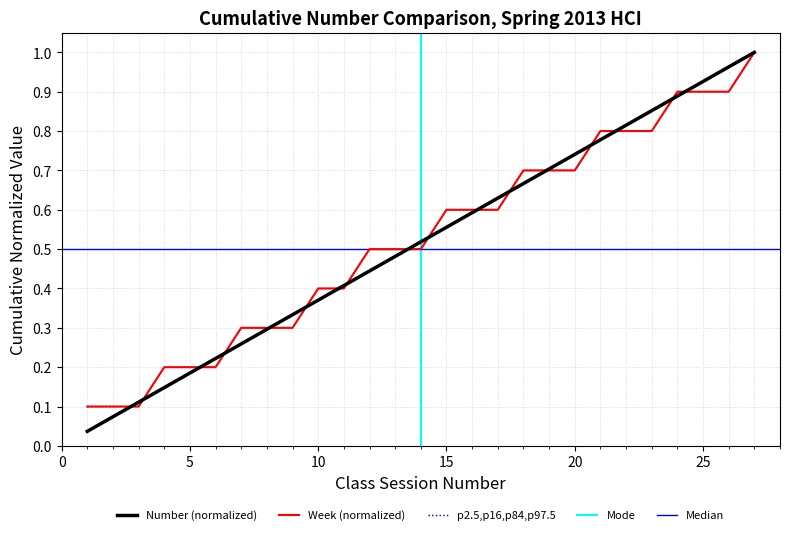

What is the average value of the Week series?

0.5